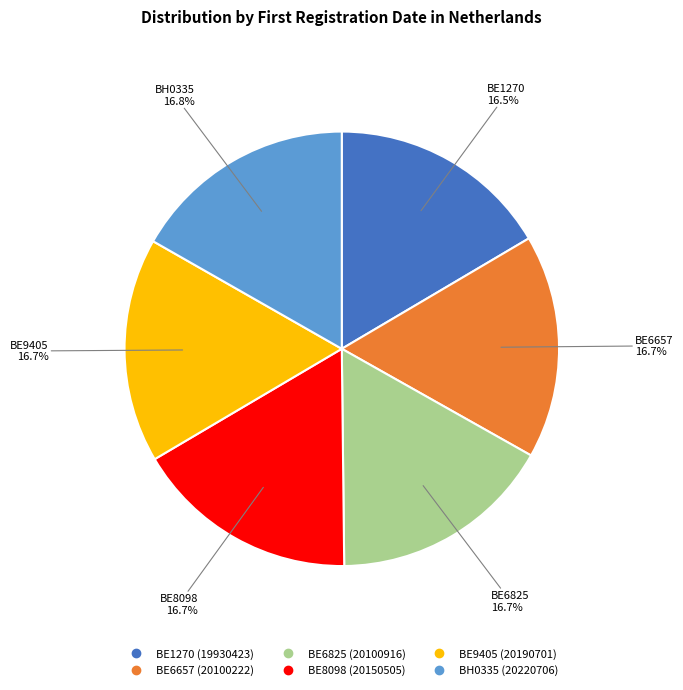

What percentage do BE8098 and BE9405 together represent?

33.4%